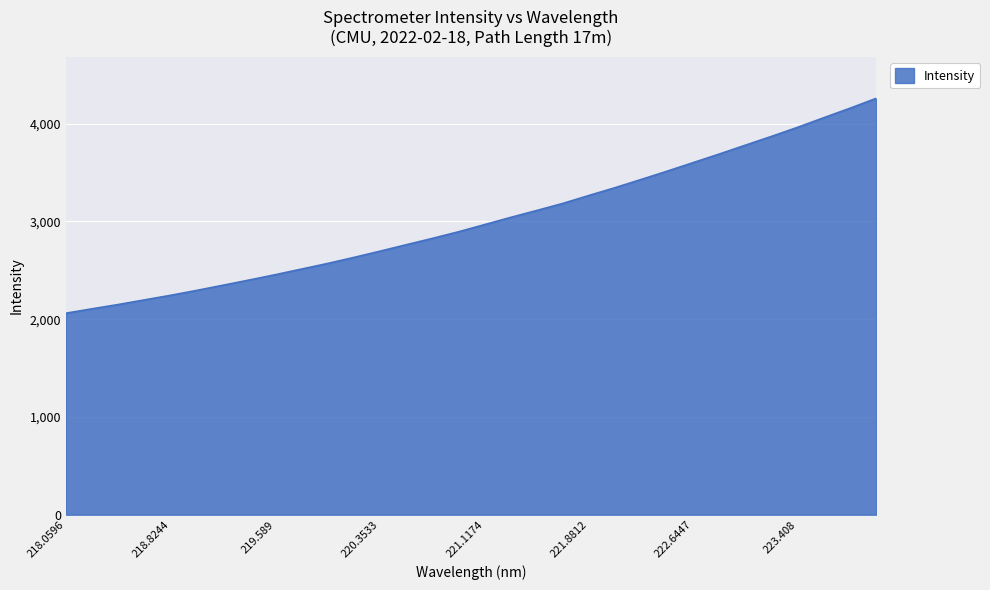

How many series are shown in this chart?

1